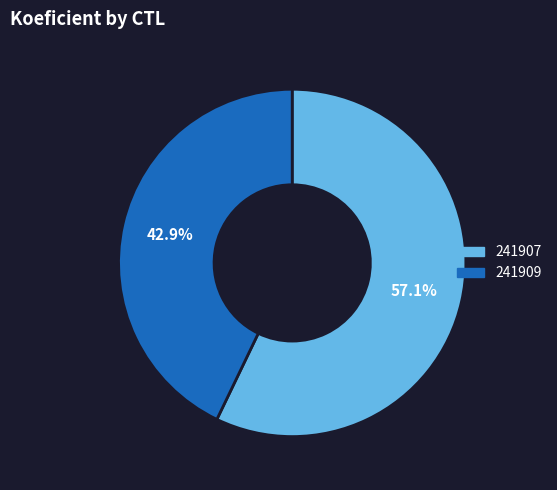

Rank the categories by value from lowest to highest.

241909, 241907